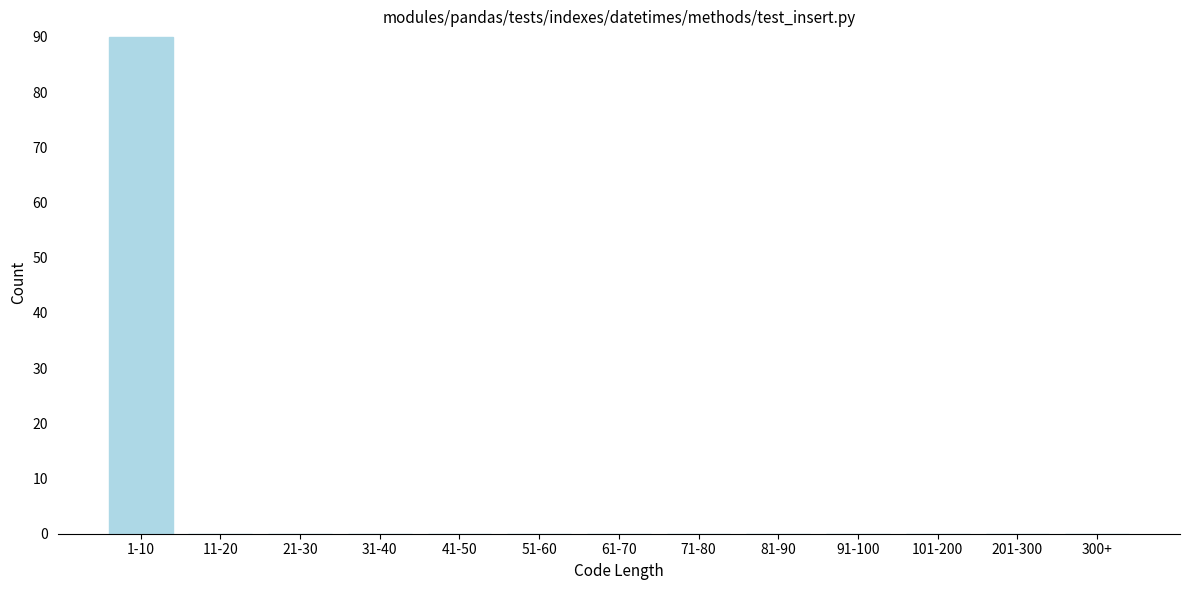

Reading left to right, transcribe all the data shown in this chart.

1-10=90	11-20=0	21-30=0	31-40=0	41-50=0	51-60=0	61-70=0	71-80=0	81-90=0	91-100=0	101-200=0	201-300=0	300+=0